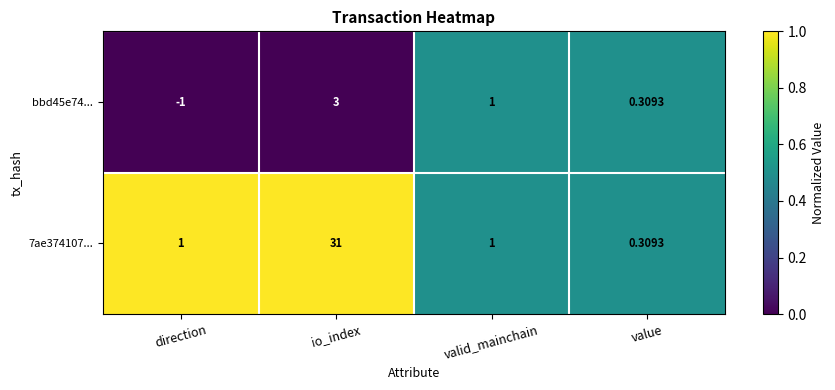

Where does the bbd45e74... series first go above 1?

io_index